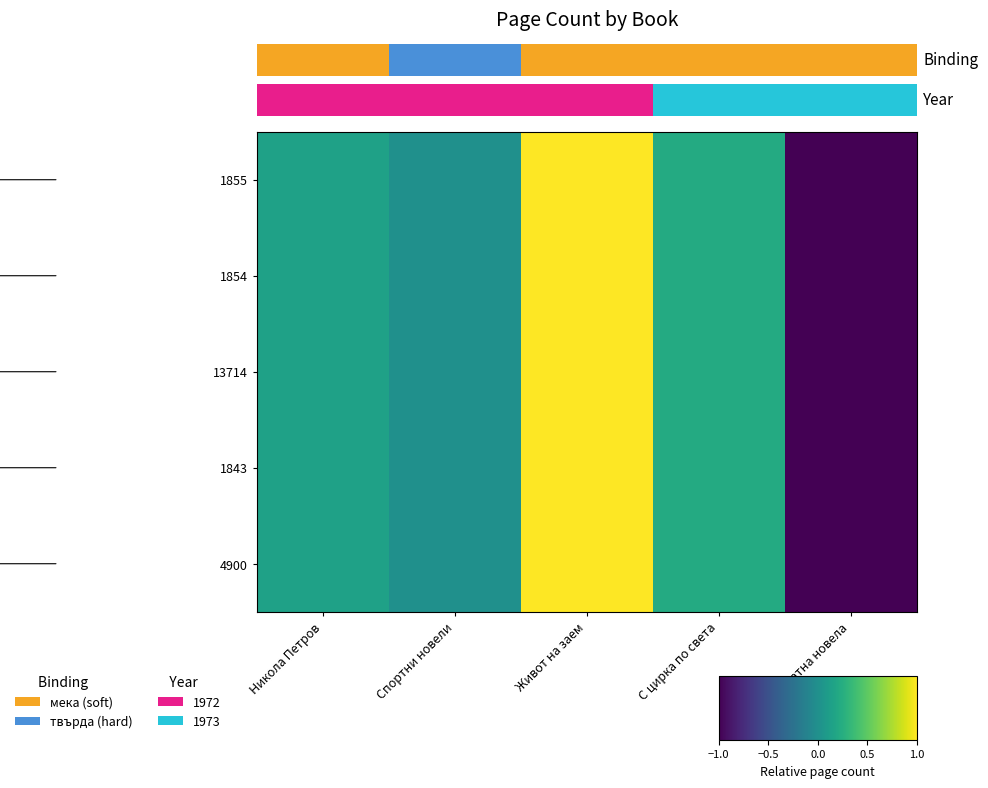

Which has a higher value, С цирка по света or Никола Петров?

С цирка по света